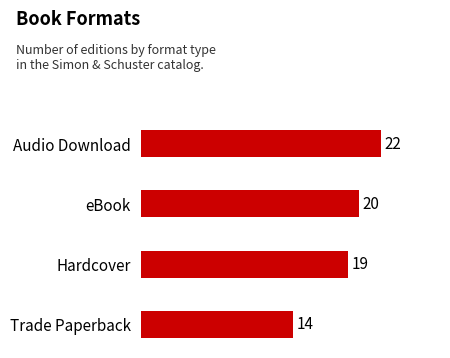

Reading bottom to top, transcribe all the data shown in this chart.

14	19	20	22